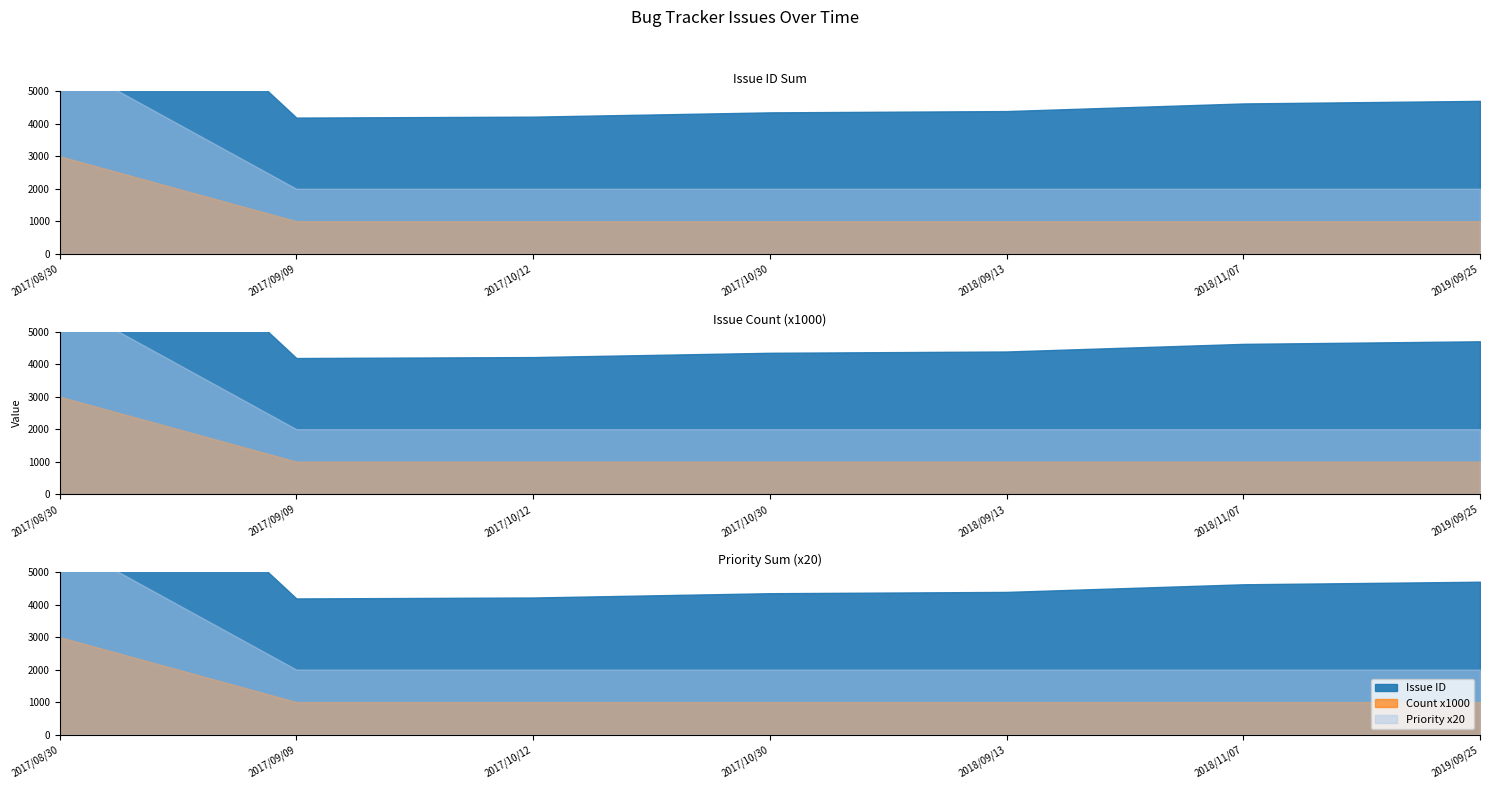

True or false: Issue ID and Priority cross at least once.

False